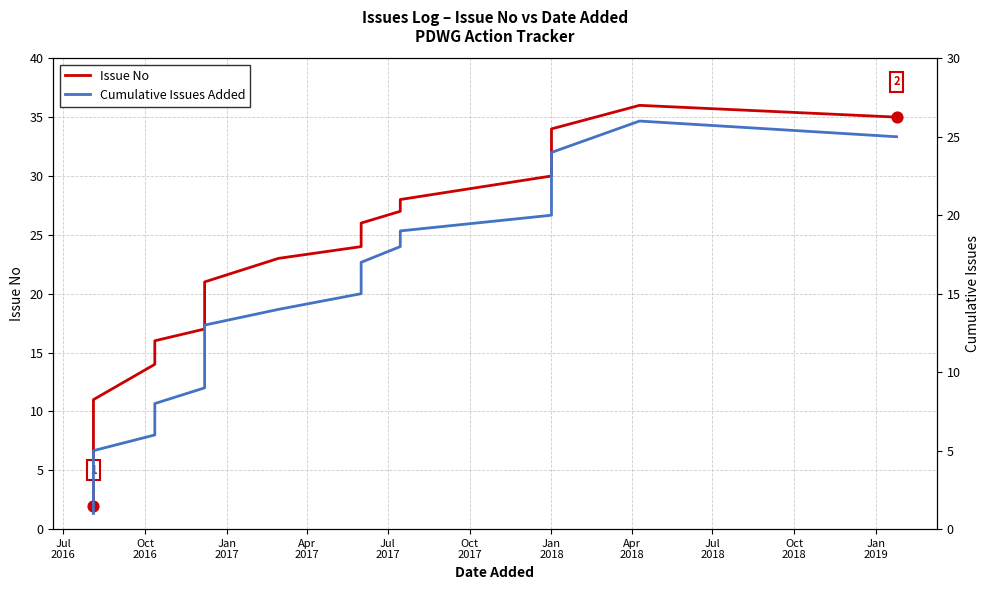

Which series has the largest total across all categories?

Issue No